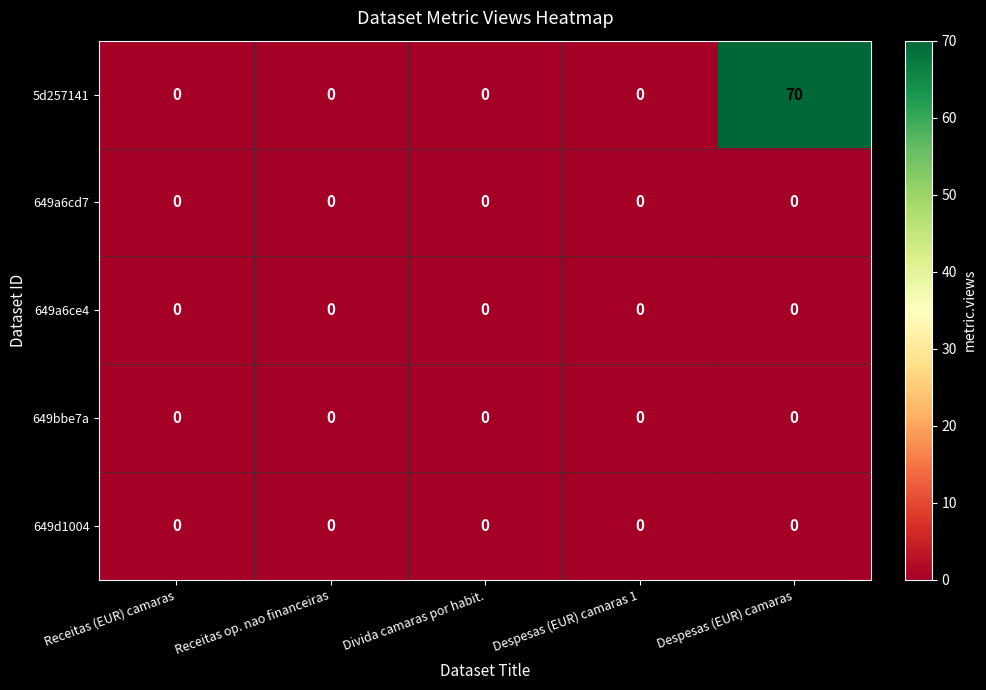

Reading left to right, transcribe all the data shown in this chart.

5d257141: 0	0	0	0	70
649a6cd7: 0	0	0	0	0
649a6ce4: 0	0	0	0	0
649bbe7a: 0	0	0	0	0
649d1004: 0	0	0	0	0